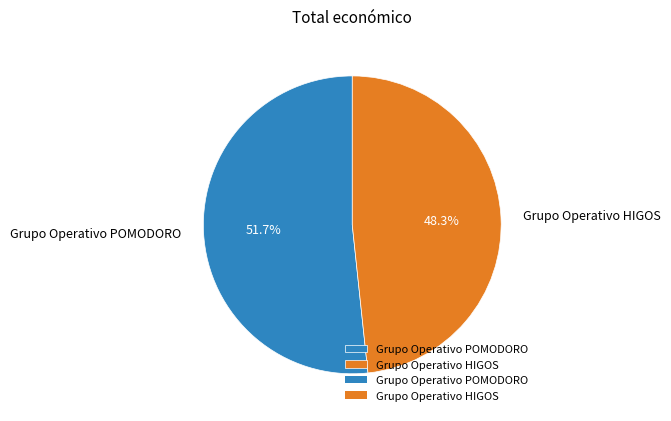

To the nearest percent, what portion does Grupo Operativo HIGOS represent?

48%